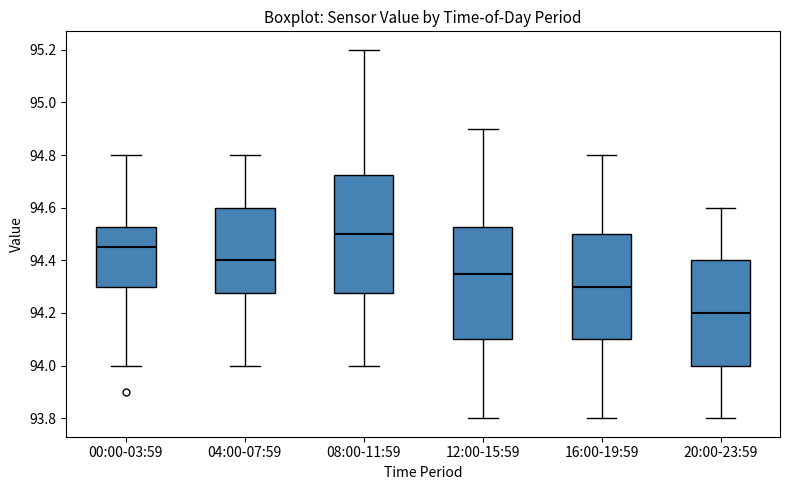

Which box's median line is the highest?

08:00-11:59